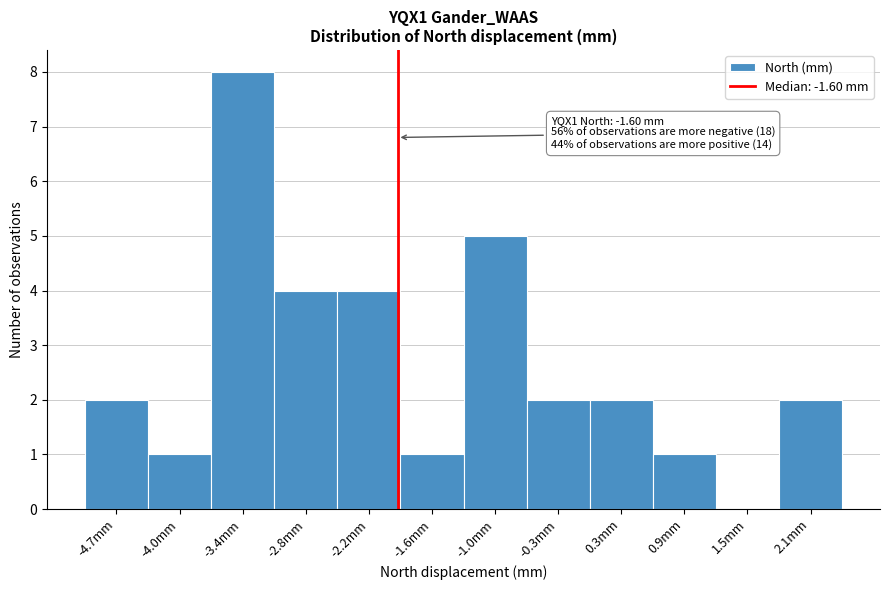

Reading left to right, list all the values displayed in this chart.

-4.7mm=2	-4.0mm=1	-3.4mm=8	-2.8mm=4	-2.2mm=4	-1.6mm=1	-1.0mm=5	-0.3mm=2	0.3mm=2	0.9mm=1	1.5mm=0	2.1mm=2